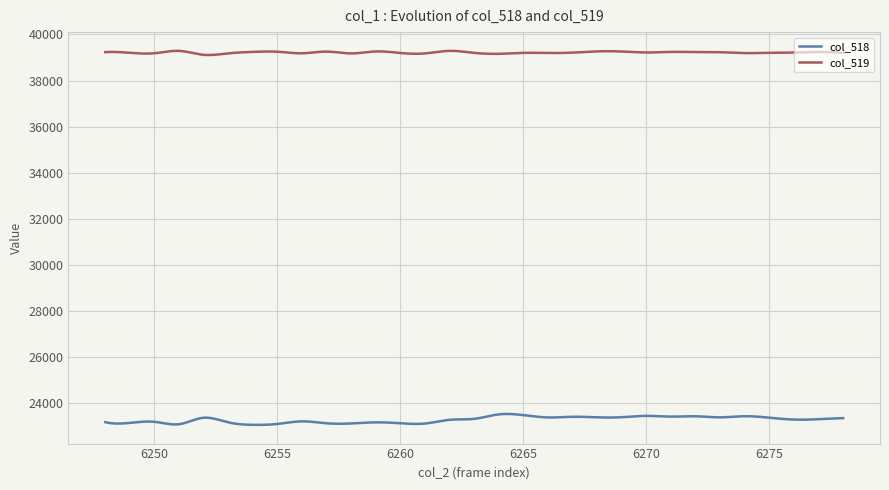

What is the minimum value shown in the chart?

23047.3